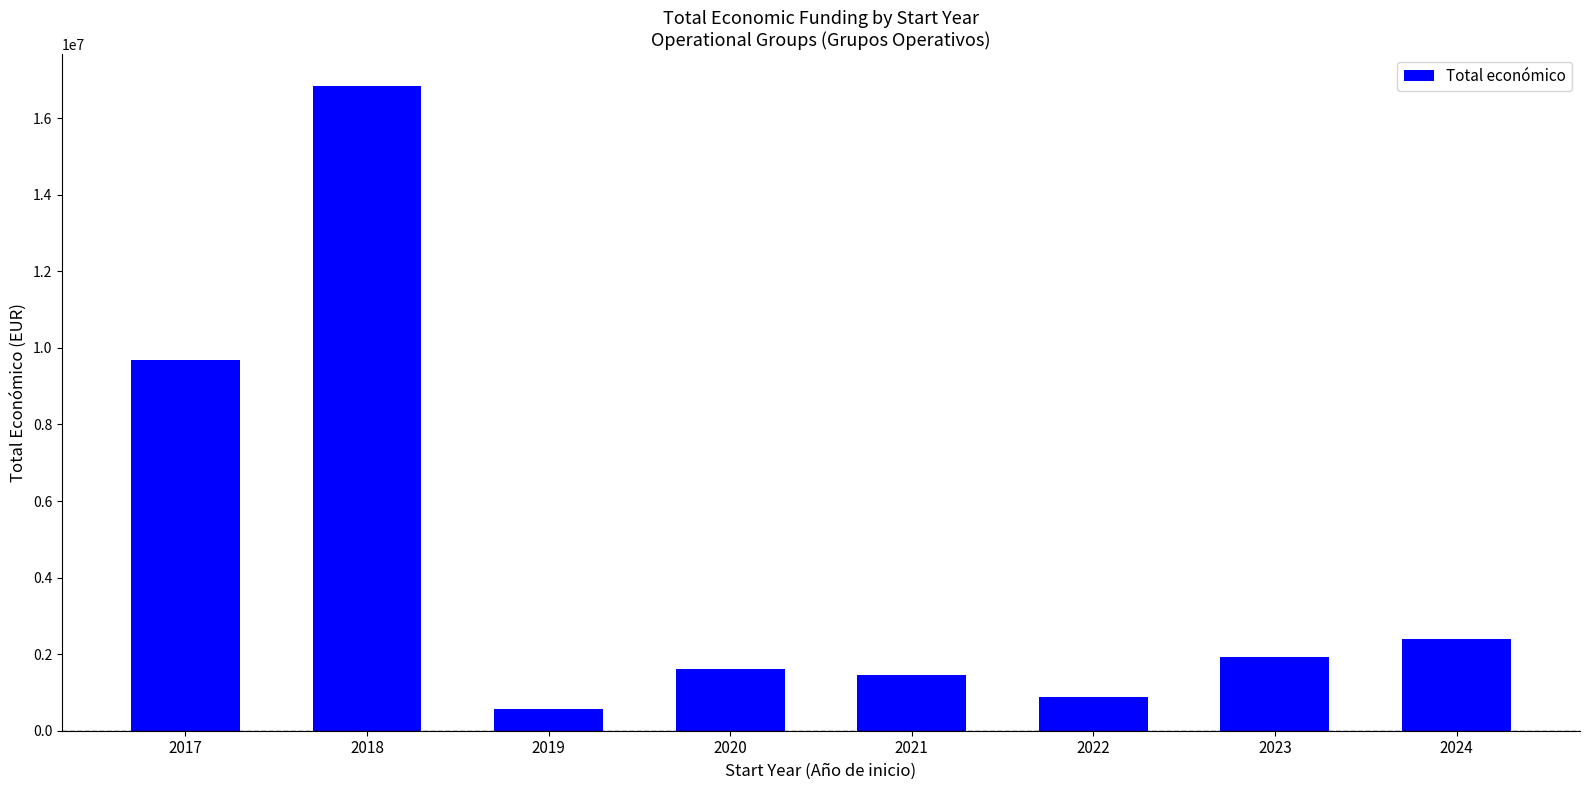

Which category has the lowest value across all series?

2019